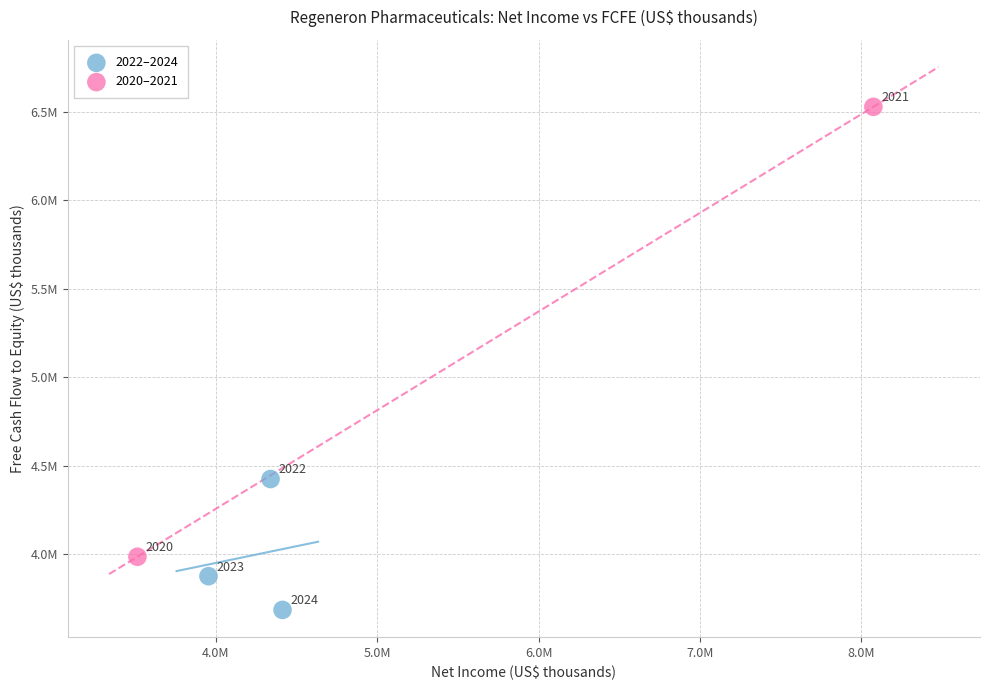

Which series contains the highest Y value?

2020–2021